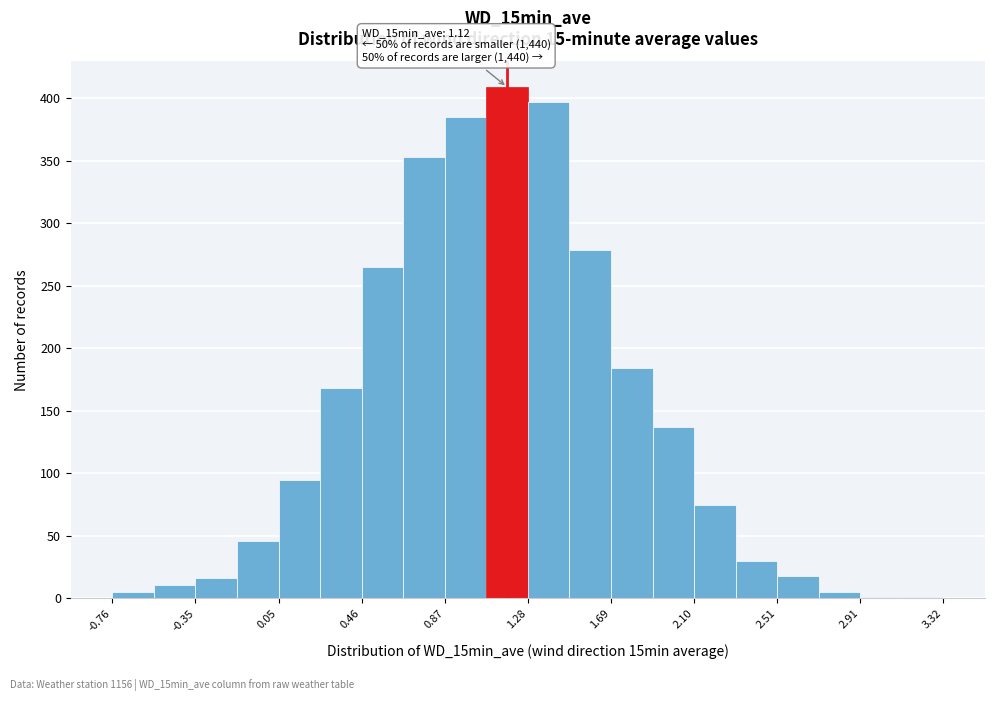

Over which range of the x-axis is the bar tallest?

1.10 to 1.30